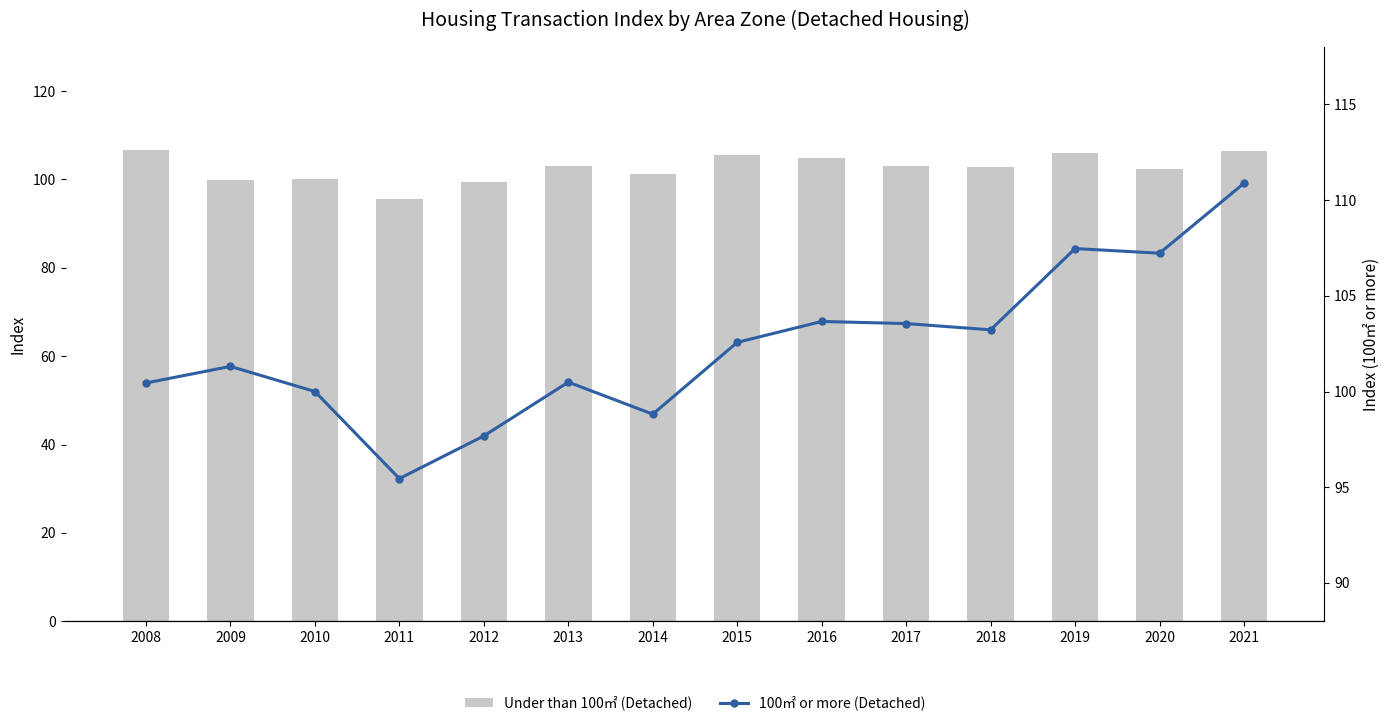

At how many categories does at least one series exceed 108?

1